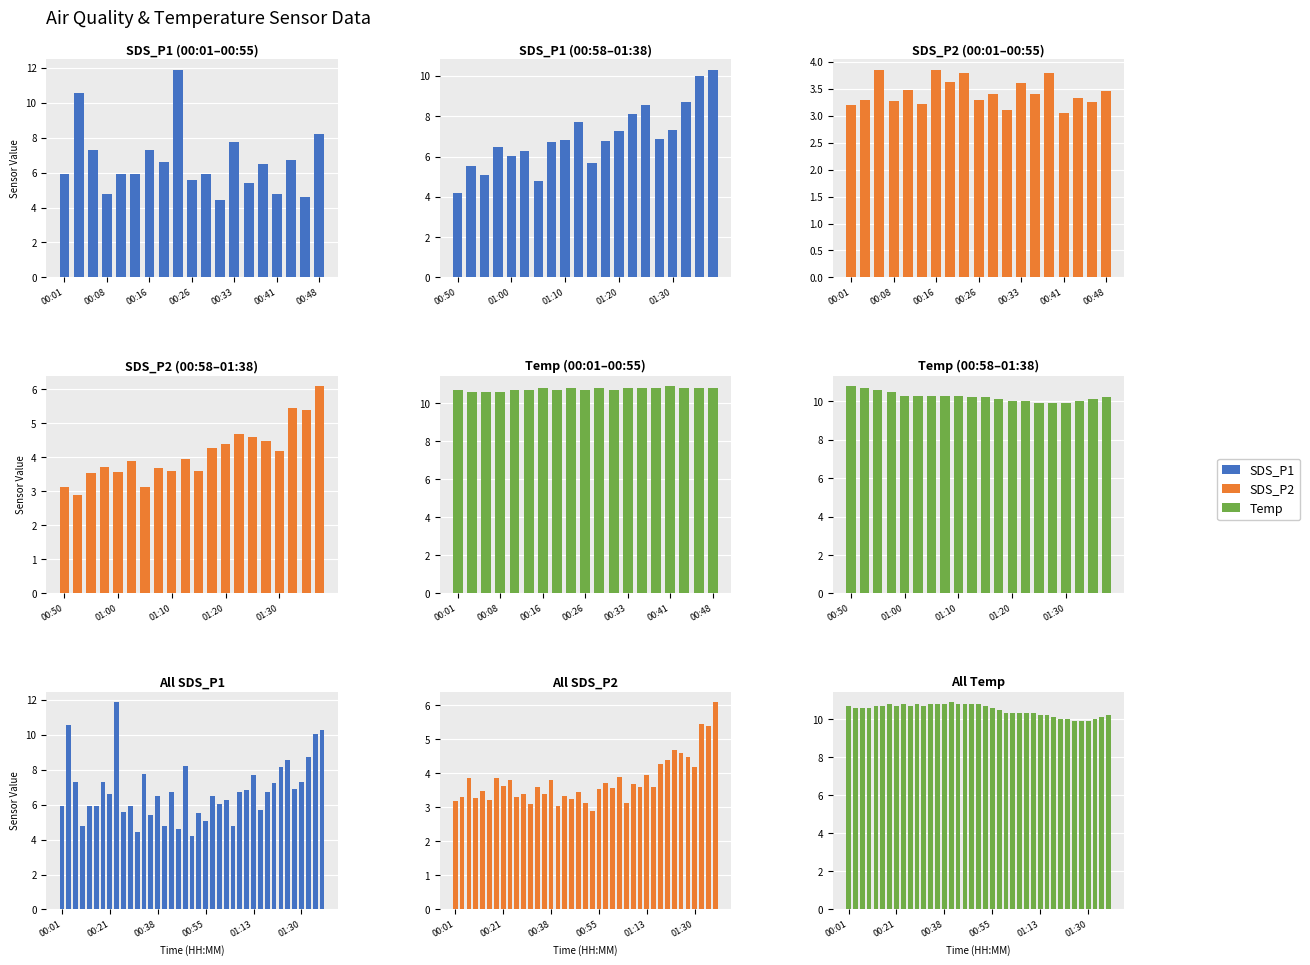

List the series in order of their overall mean, lowest first.

SDS_P2, SDS_P1, Temp